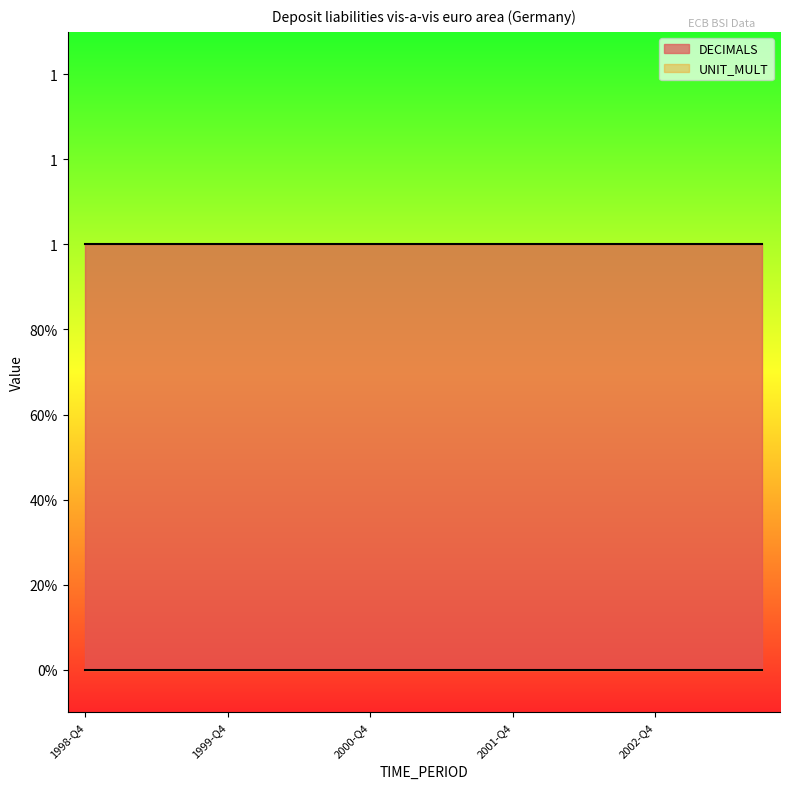

What is the spread (max minus min) of values at 2003-Q3?

1